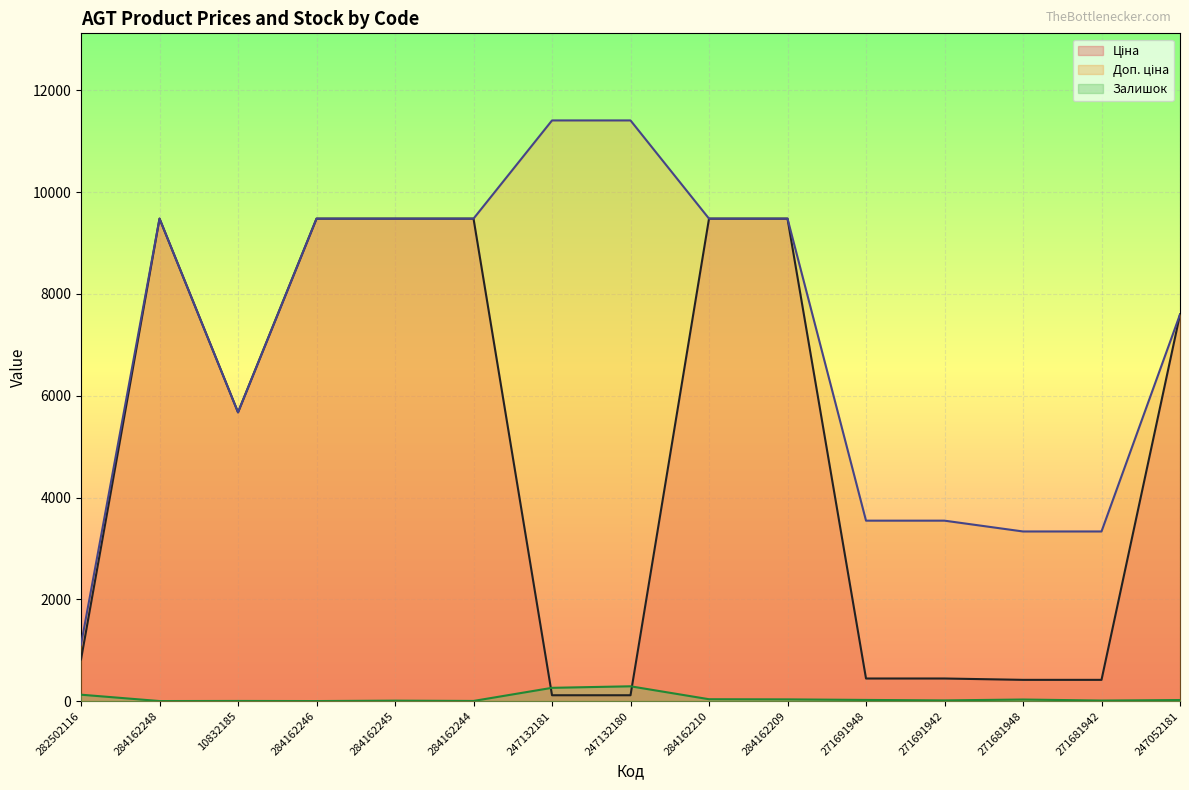

Reading right to left, extract all data points from this chart.

Ціна: 247052181=7596.5	271681942=416.6	271681948=416.6	271691942=443.1	271691948=443.1	284162209=9480.1	284162210=9480.1	247132180=114.1	247132181=114.1	284162244=9480.1	284162245=9480.1	284162246=9480.1	10832185=5673.8	284162248=9480.1	282502116=818.5
Доп. ціна: 247052181=7596.5	271681942=3332.5	271681948=3332.5	271691942=3545.0	271691948=3545.0	284162209=9480.1	284162210=9480.1	247132180=11410.0	247132181=11410.0	284162244=9480.1	284162245=9480.1	284162246=9480.1	10832185=5673.8	284162248=9480.1	282502116=1109.2
Залишок: 247052181=20.0	271681942=10.0	271681948=30.0	271691942=13.0	271691948=22.0	284162209=33.0	284162210=36.0	247132180=290.0	247132181=260.0	284162244=2.0	284162245=8.0	284162246=0.0	10832185=2.0	284162248=0.0	282502116=125.0